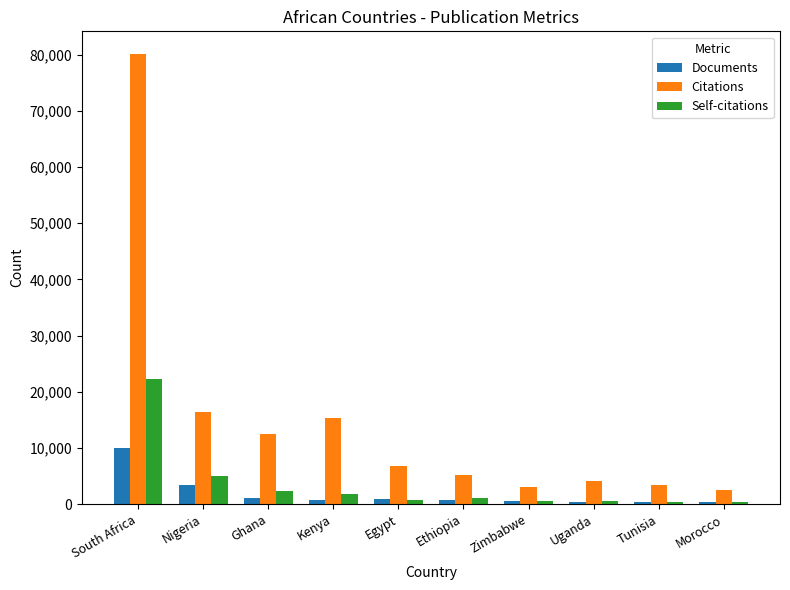

How many values in the Citations series are below 6733?

5